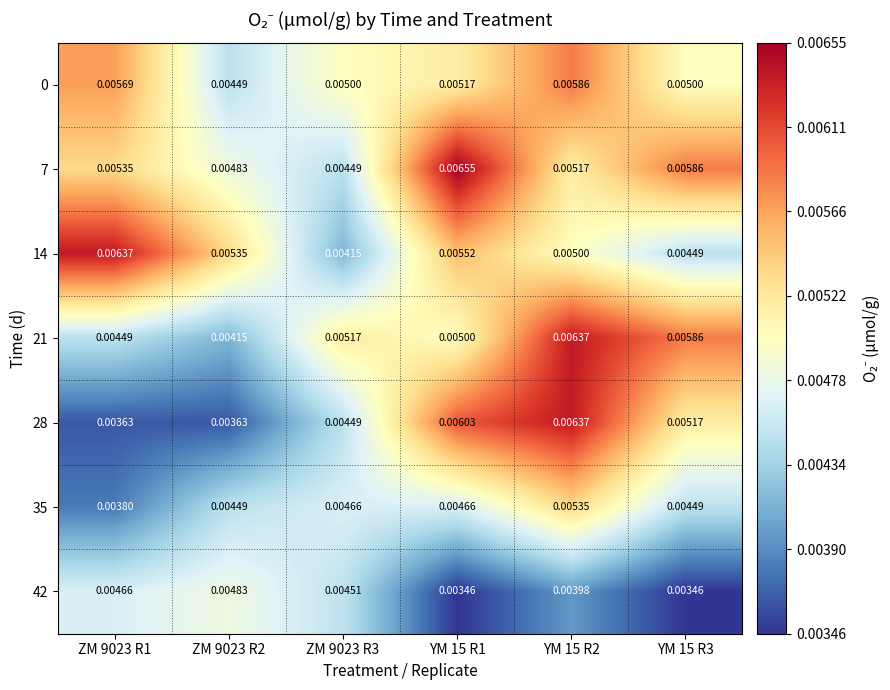

Is the value of 28 at YM 15 R1 greater than the value of 35 at ZM 9023 R1?

Yes